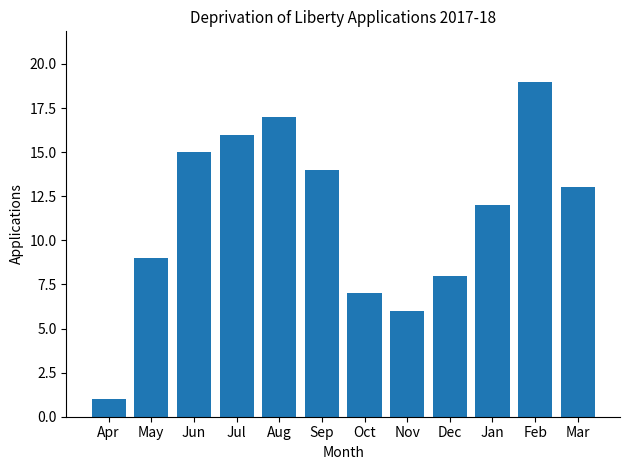

Reading left to right, transcribe all the data shown in this chart.

Apr=1	May=9	Jun=15	Jul=16	Aug=17	Sep=14	Oct=7	Nov=6	Dec=8	Jan=12	Feb=19	Mar=13